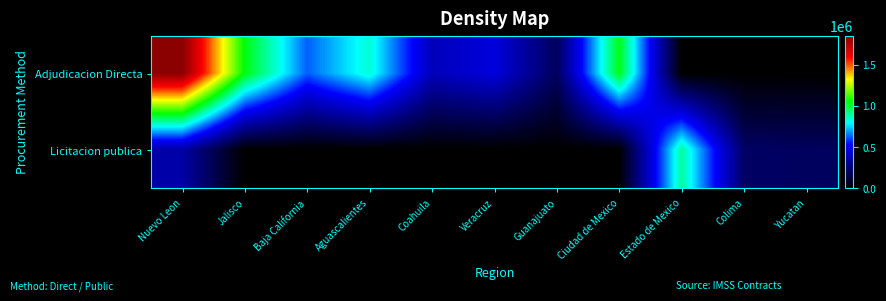

What is the maximum value shown in the chart?

1850000